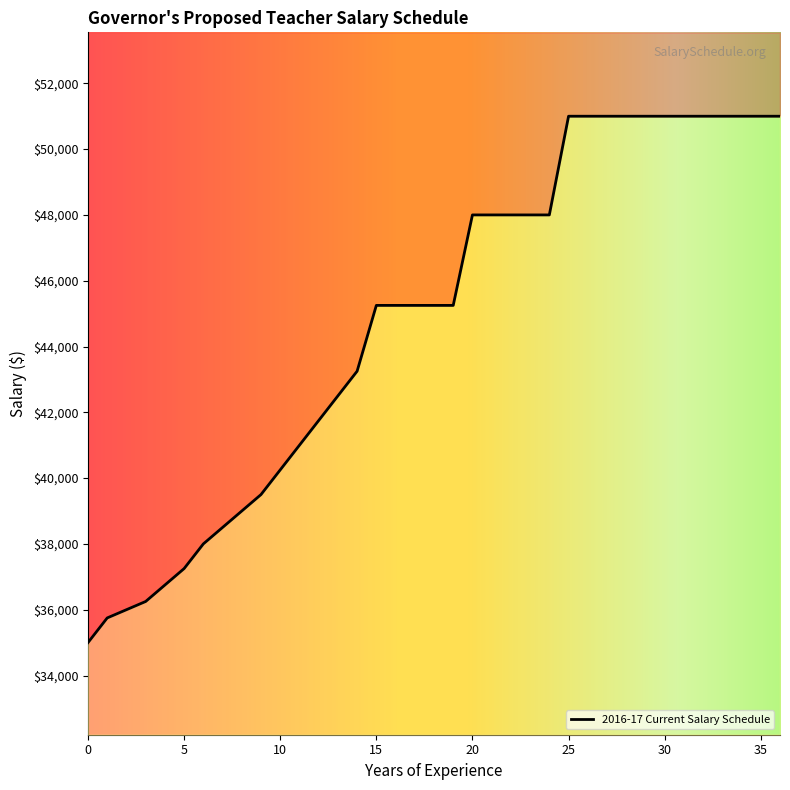

Read the value at 29.

51000